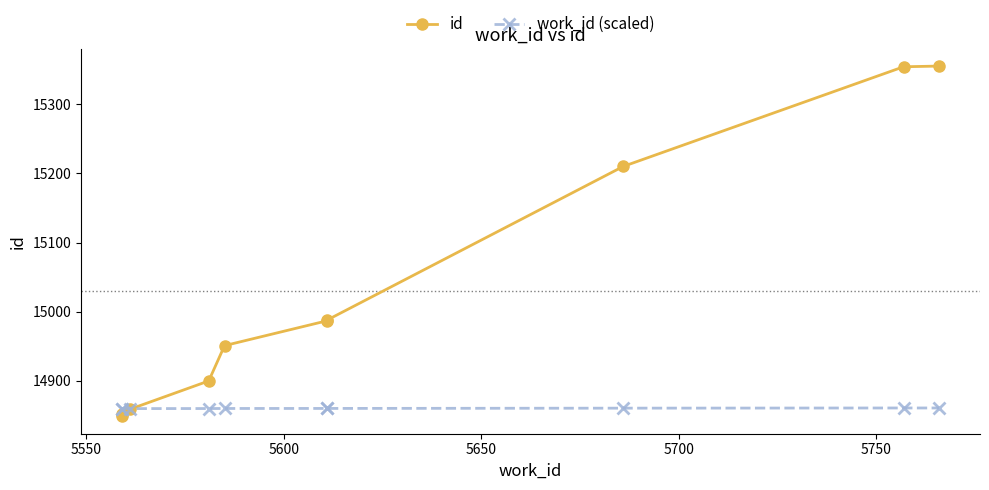

Reading right to left, extract all data points from this chart.

id: 15355.0	15354.0	15210.0	14988.0	14987.0	14951.0	14900.0	14859.0	14852.0	14849.0
work_id (scaled): 14860.9	14860.9	14860.6	14860.2	14860.2	14860.2	14860.1	14860.0	14860.0	14860.0